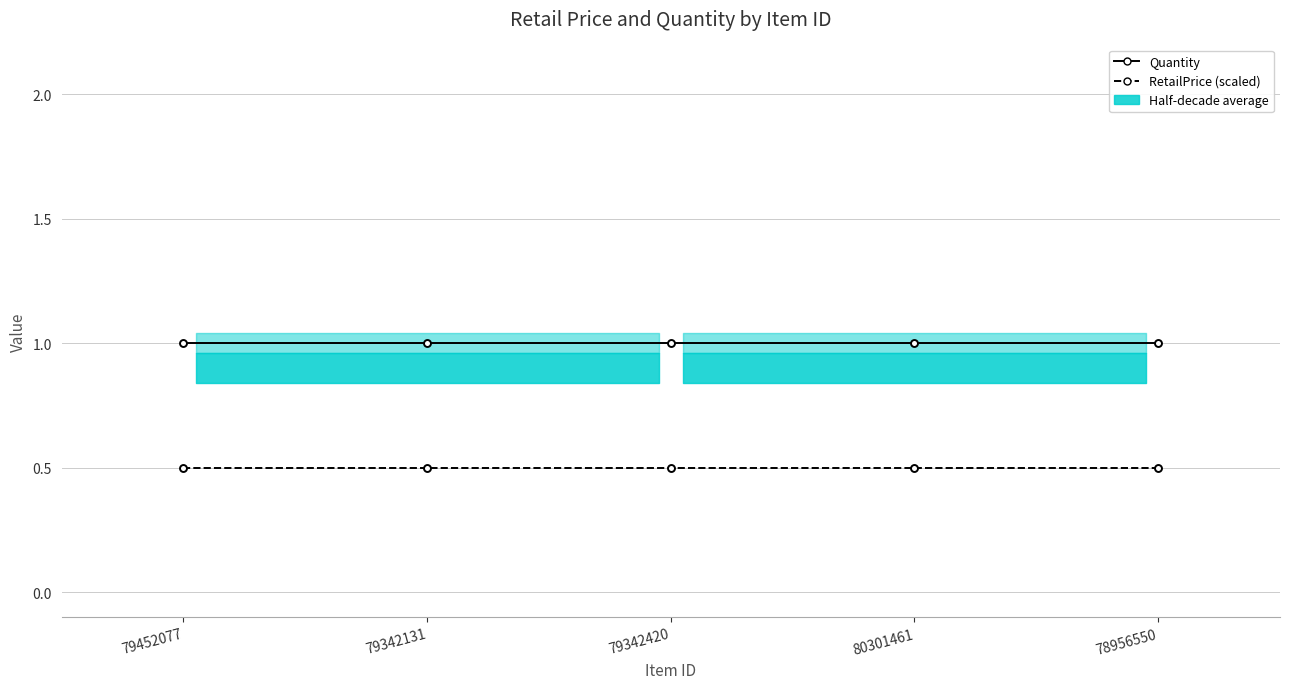

Where is Quantity nearest to the value 1?

79452077